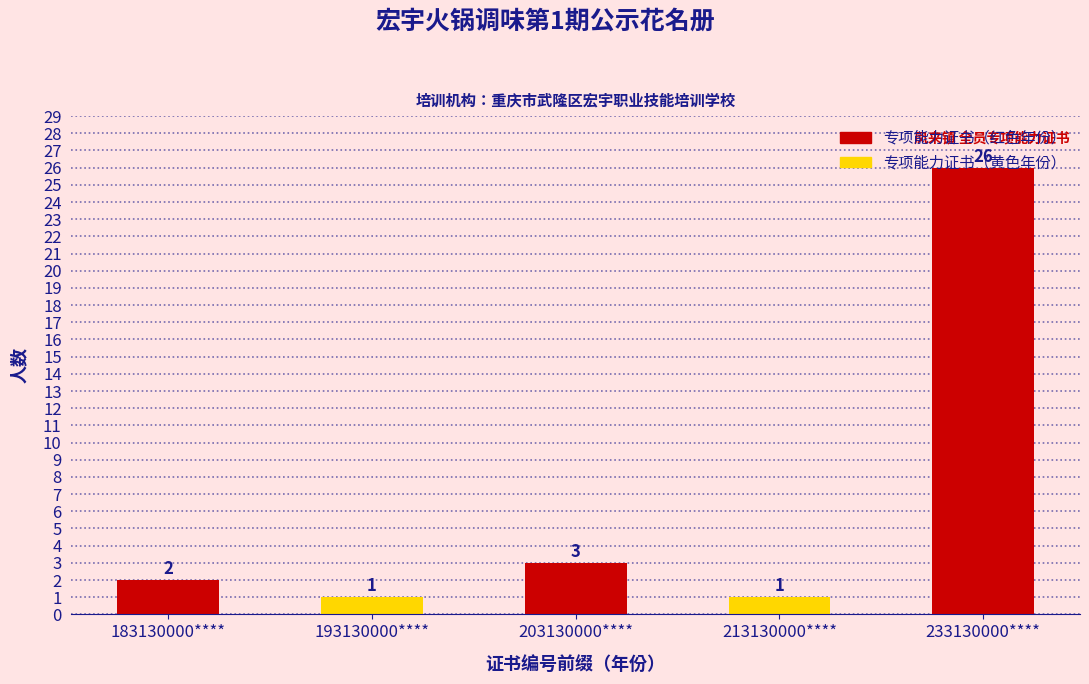

How many values are below 2?

2